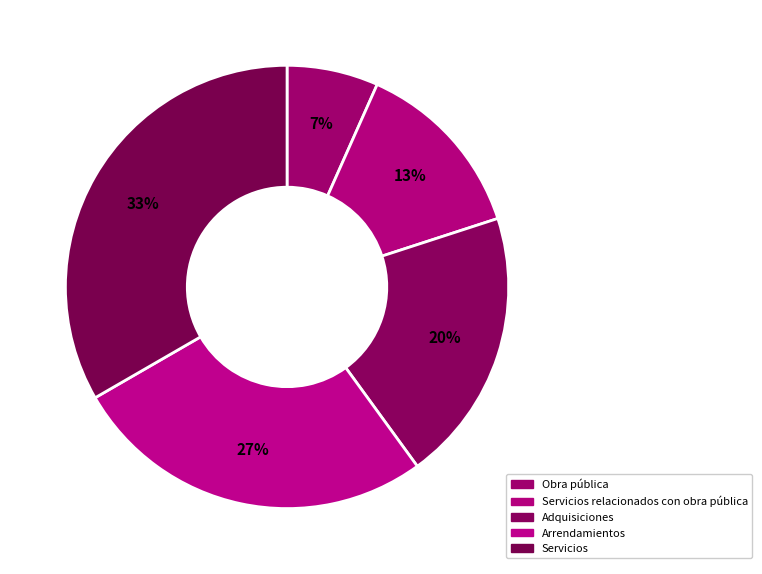

What is the smallest slice in the pie chart?

Obra pública